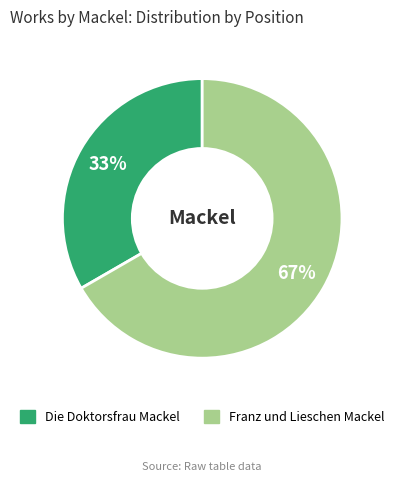

Which category has the smallest portion of the pie?

Die Doktorsfrau Mackel